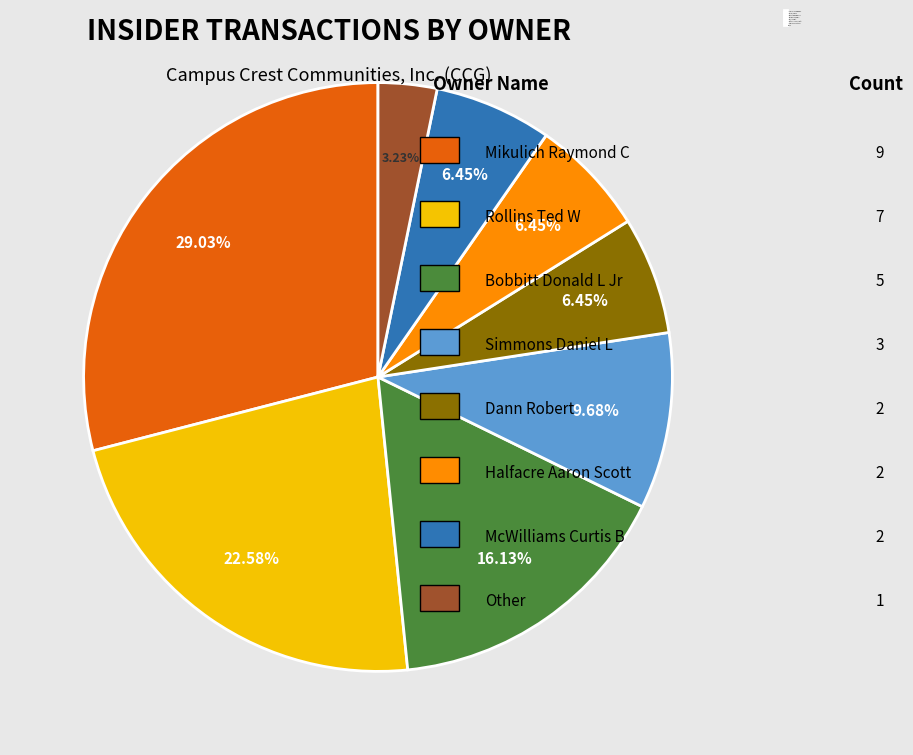

The Simmons Daniel L slice represents 10% of the pie. True or false?

True